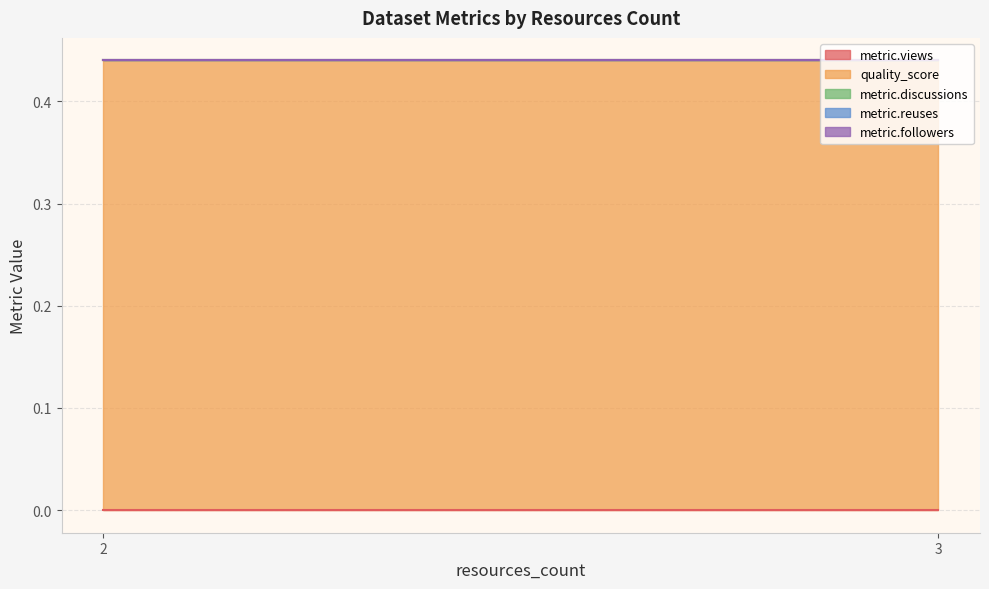

True or false: metric.reuses and quality_score intersect in this chart.

False